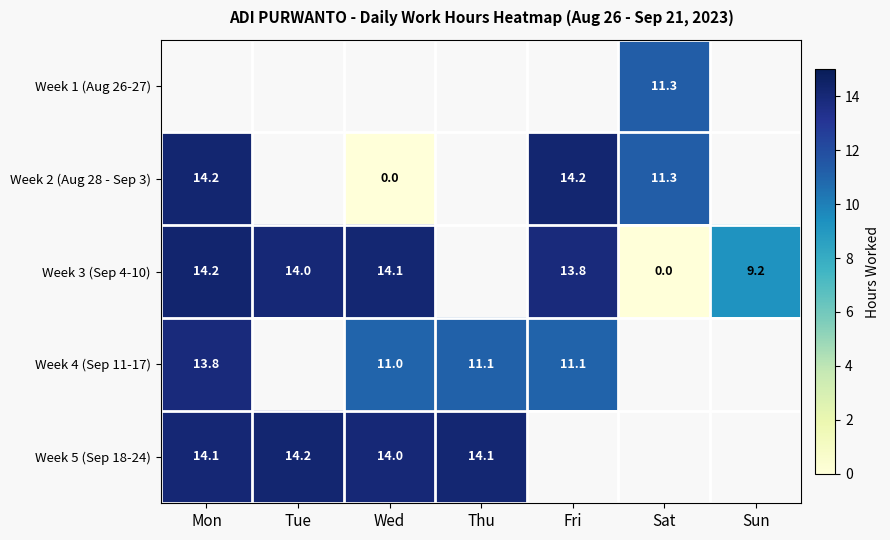

How many values in the Week 3 (Sep 4-10) series exceed 14?

3